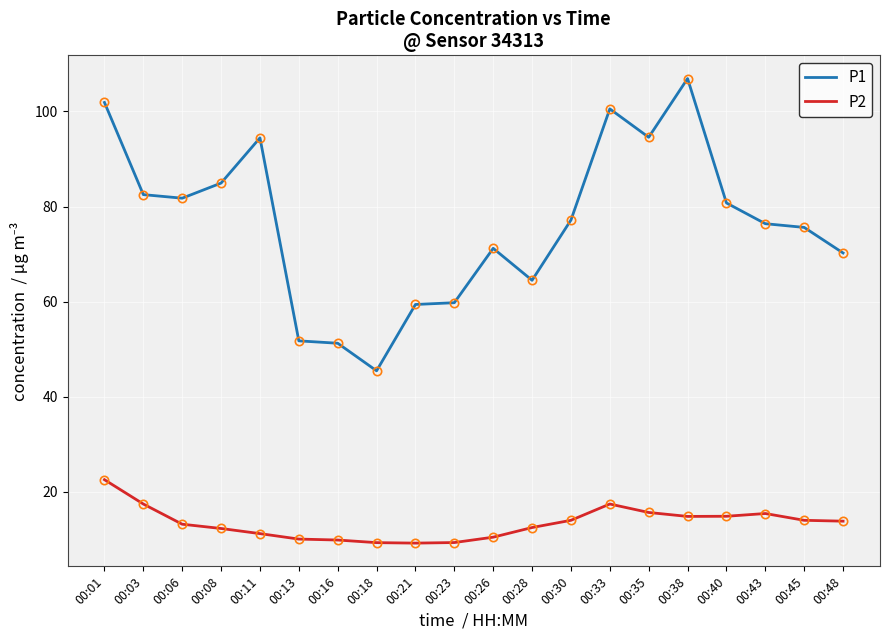

What is the total value across all series at 00:01?

124.4